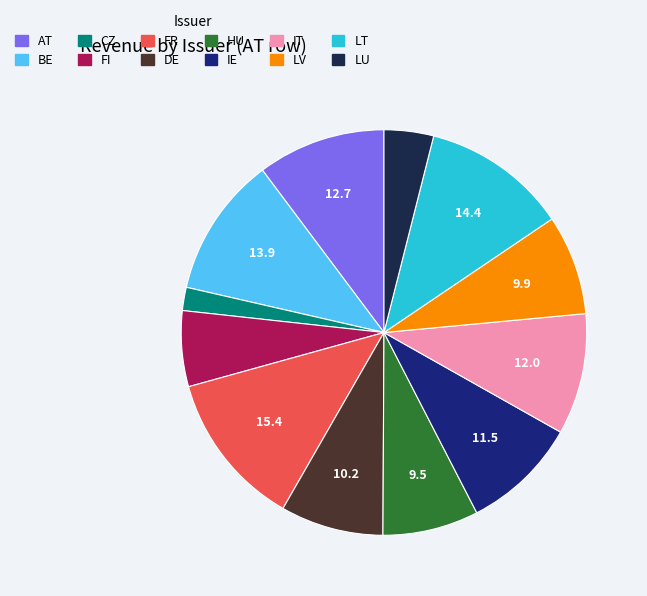

Is there a majority slice in this chart?

No